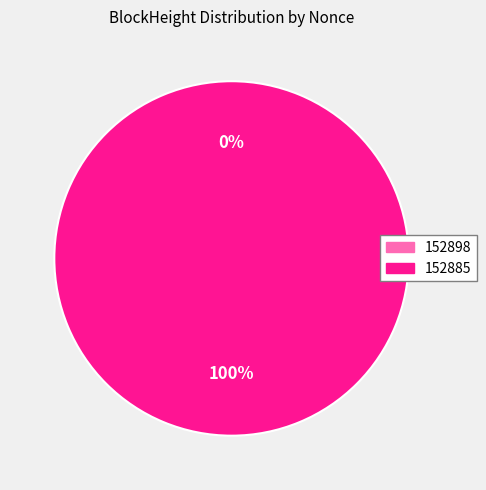

Do 152898 and 152885 together represent more than half of the pie?

Yes